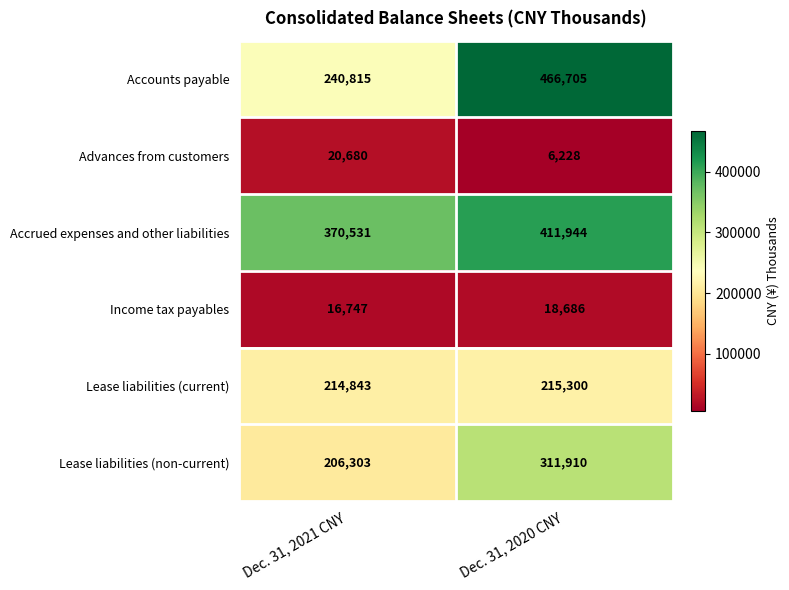

Reading right to left, list all the values displayed in this chart.

Accounts payable: 466705	240815
Advances from customers: 6228	20680
Accrued expenses and other liabilities: 411944	370531
Income tax payables: 18686	16747
Lease liabilities (current): 215300	214843
Lease liabilities (non-current): 311910	206303